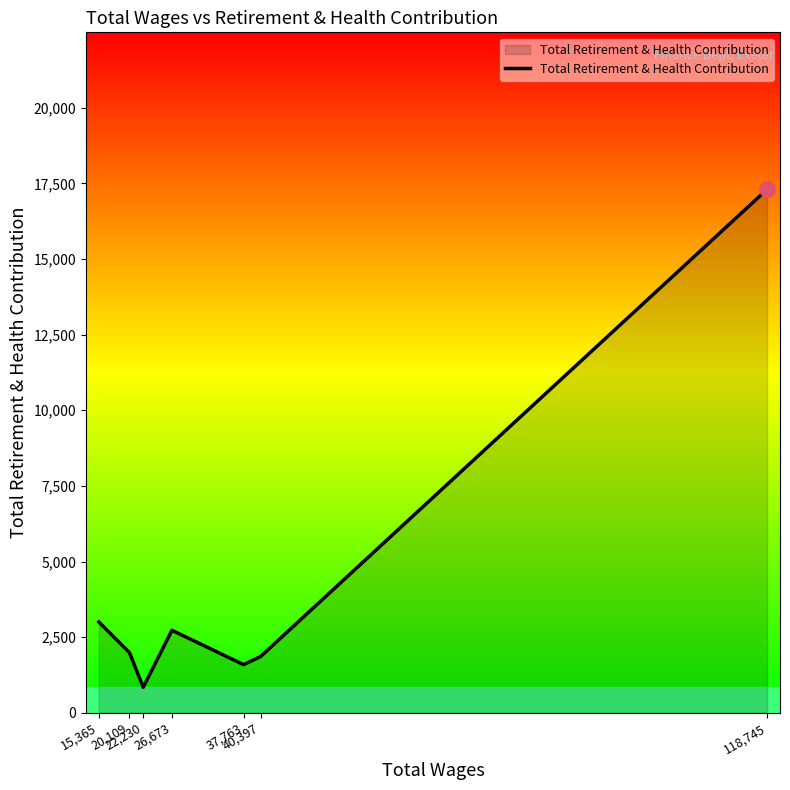

What is the change in value from 20,109 to 26,673?

+738